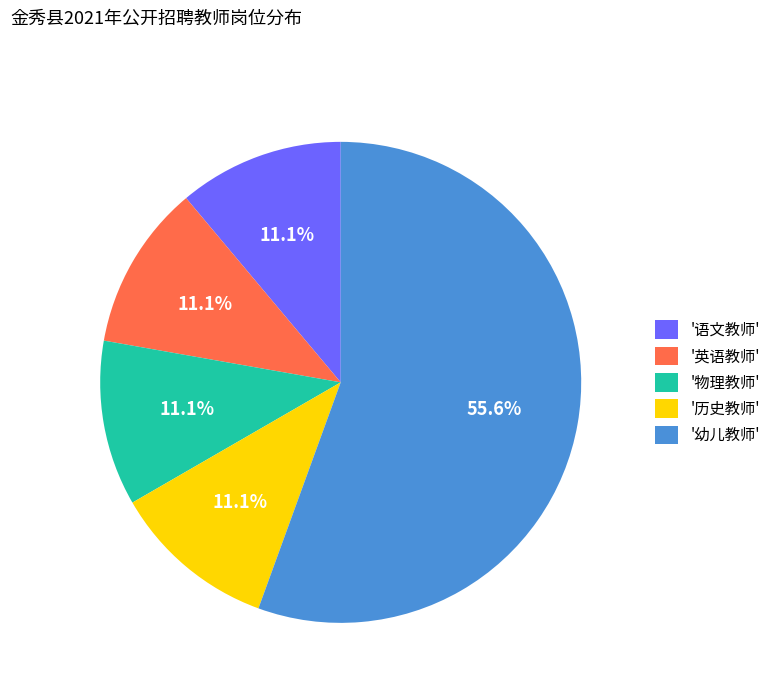

Approximately how many times larger is the value at '语文教师' compared to '物理教师'?

1.0